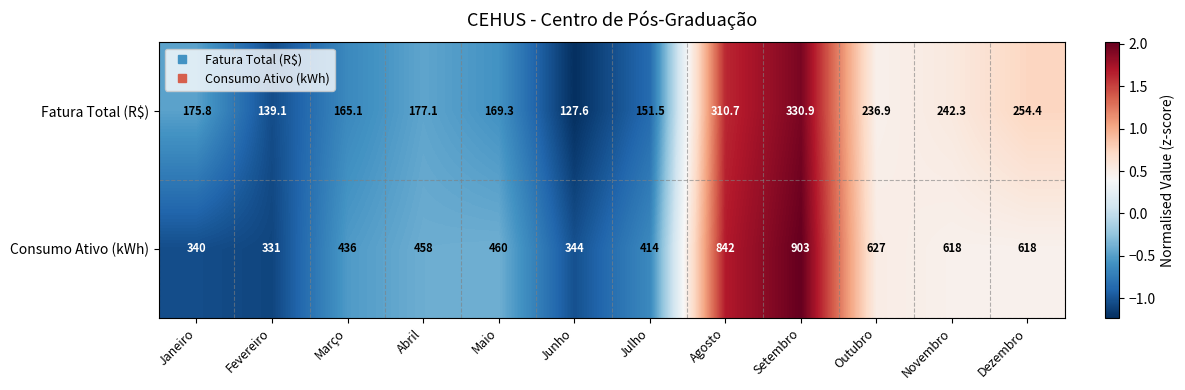

Which category has the highest value across all series?

Setembro